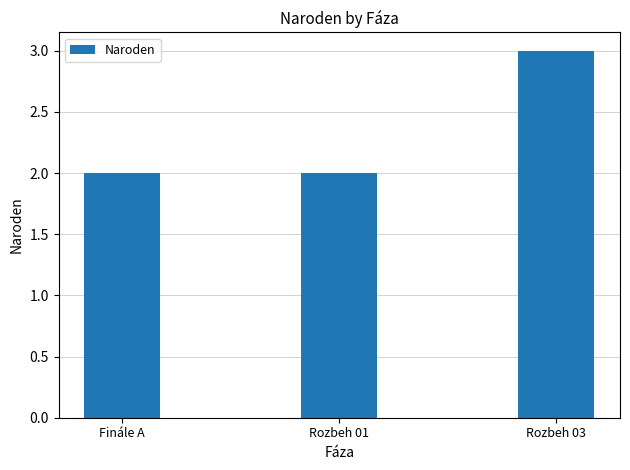

Does the chart contain any negative values?

No